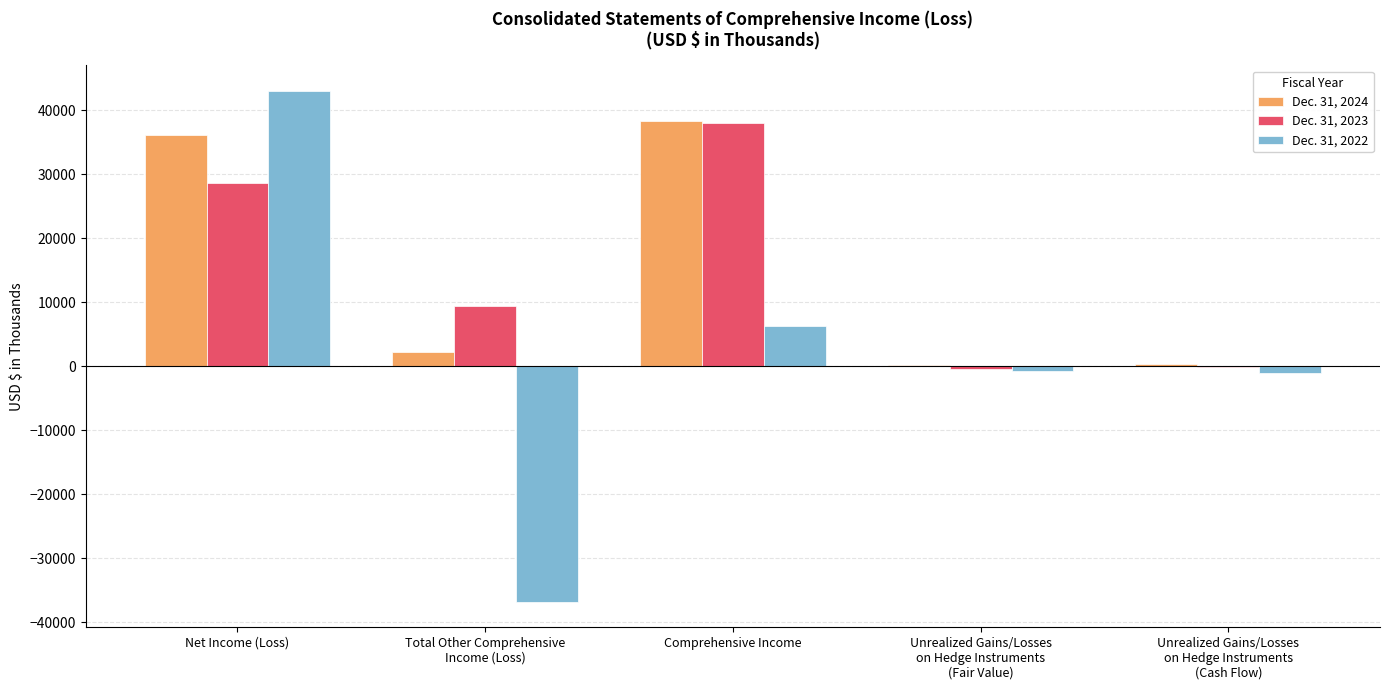

What is the maximum value shown in the chart?

43022